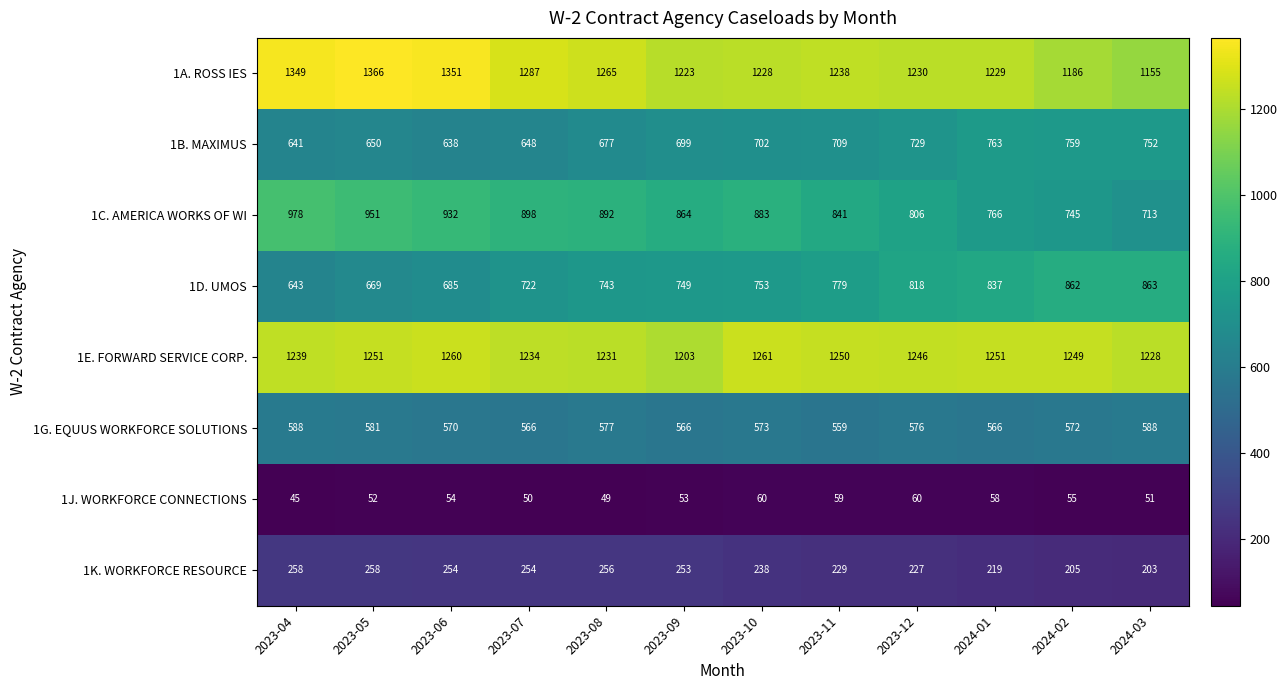

What is the sum of all 1E. FORWARD SERVICE CORP. values?

14903